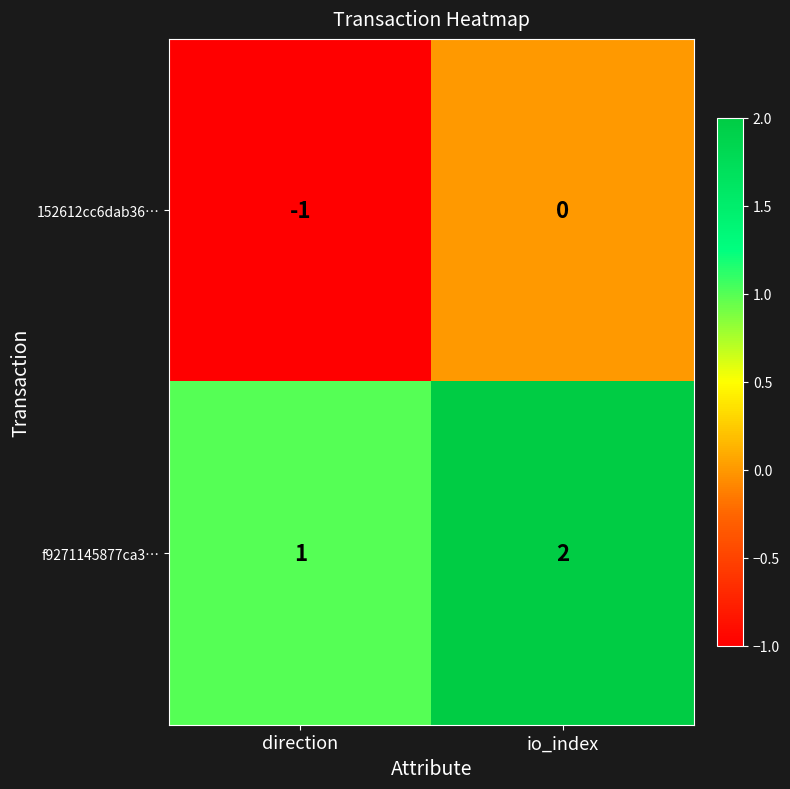

True or false: 152612cc6dab36… has a value of 0 at io_index.

True